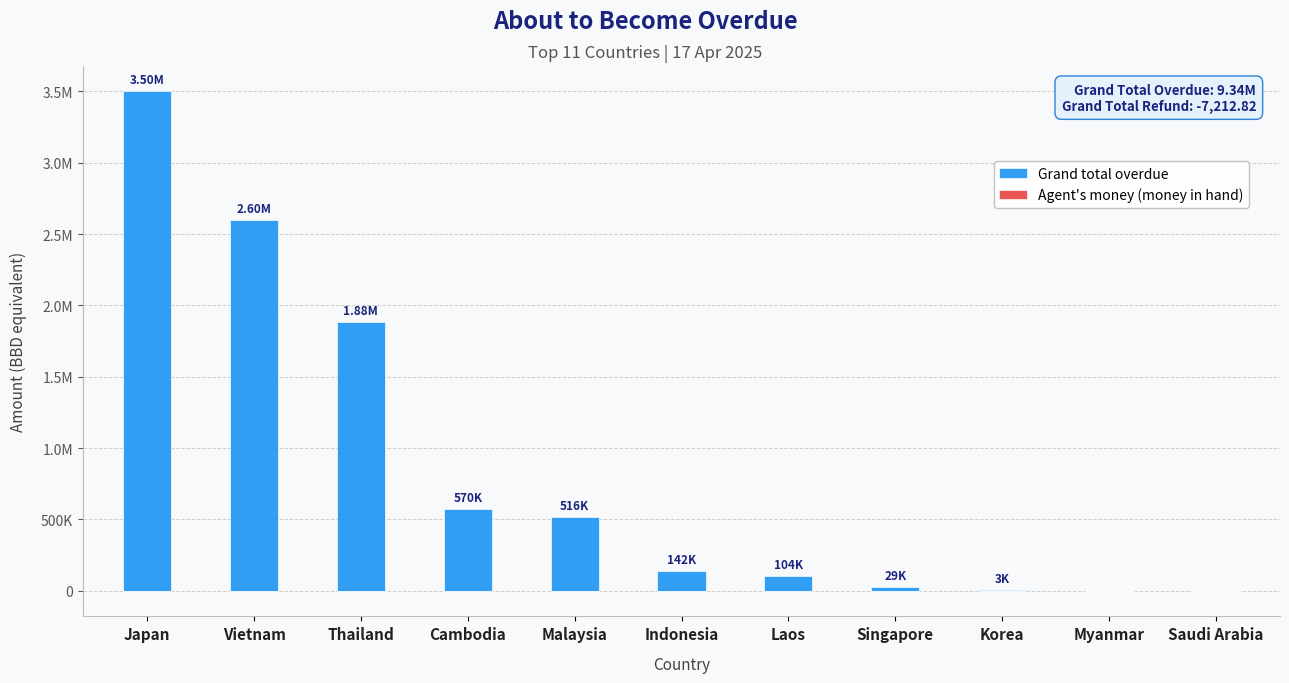

Rank the series at Singapore from highest to lowest value.

Grand total overdue, Agent's money (money in hand)